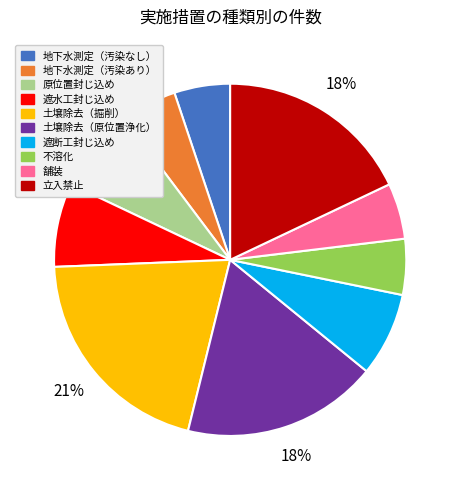

To the nearest percent, what is the average slice percentage?

10%